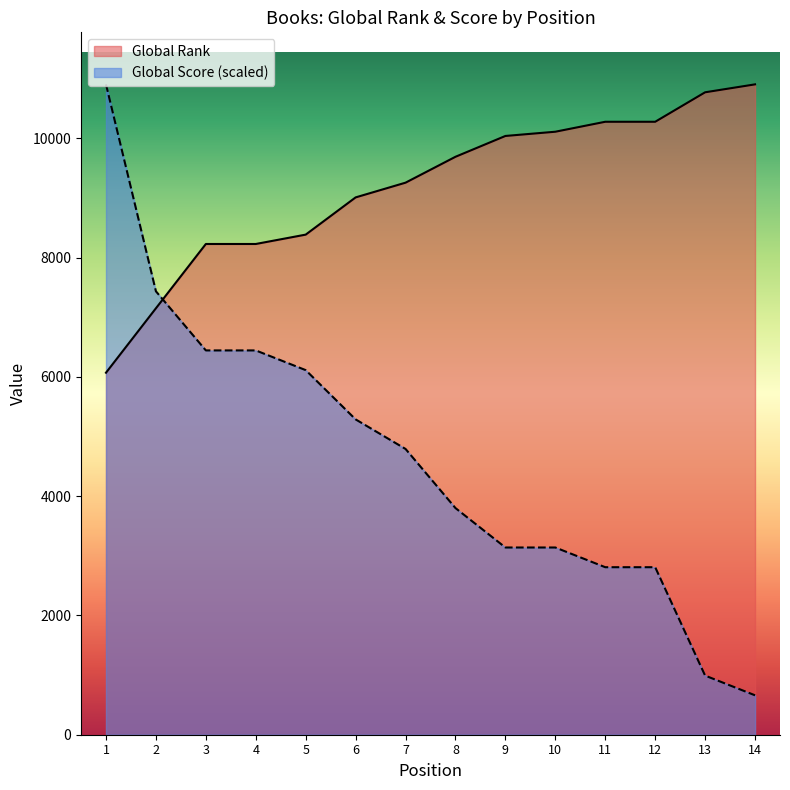

Reading left to right, extract all data points from this chart.

Global Rank: 6069.0	7149.0	8227.0	8227.0	8384.0	9008.0	9255.0	9689.0	10038.0	10109.0	10276.0	10276.0	10770.0	10903.0
Global Score: 10903.0	7433.9	6442.7	6442.7	6112.3	5286.3	4790.7	3799.5	3138.7	3138.7	2808.3	2808.3	991.2	660.8